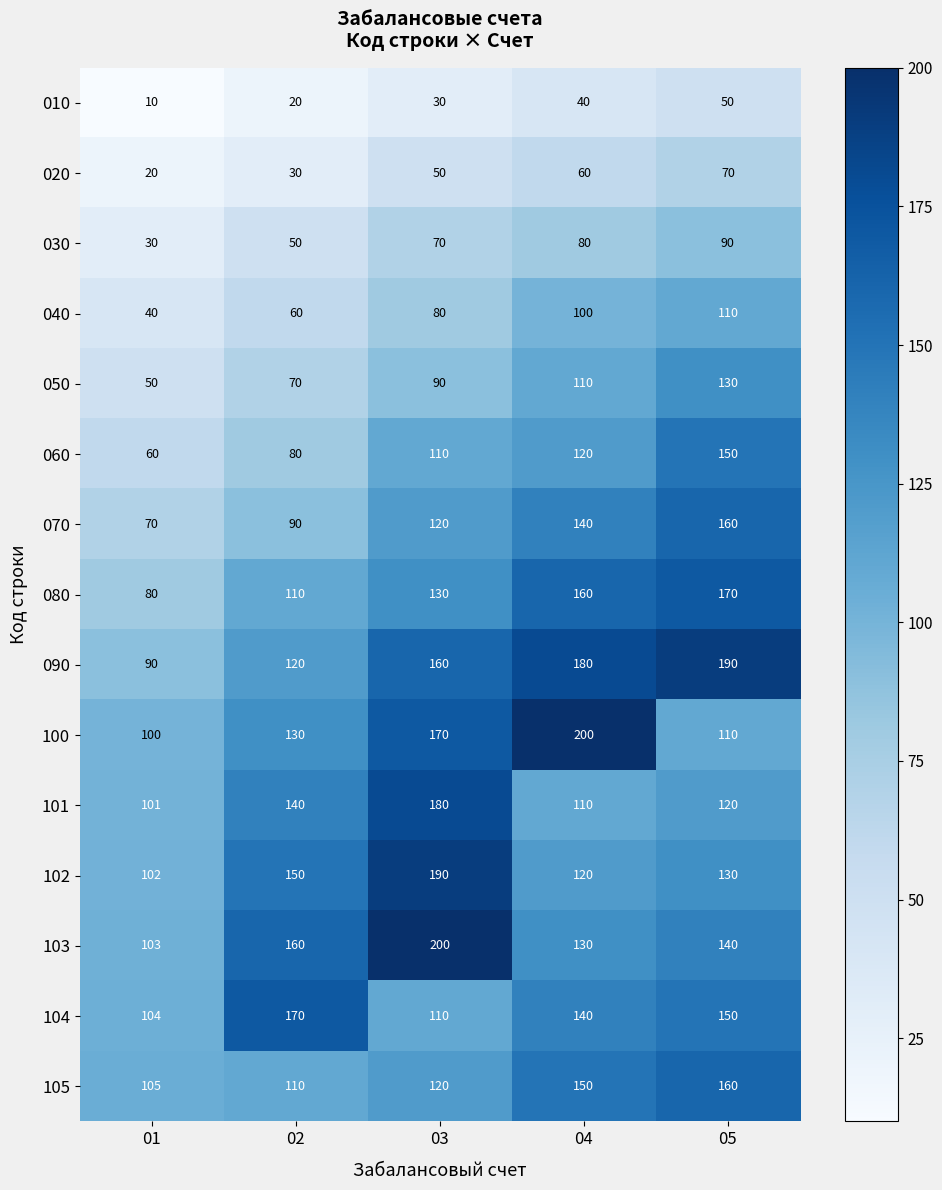

At which label is 040 closest to 75?

03